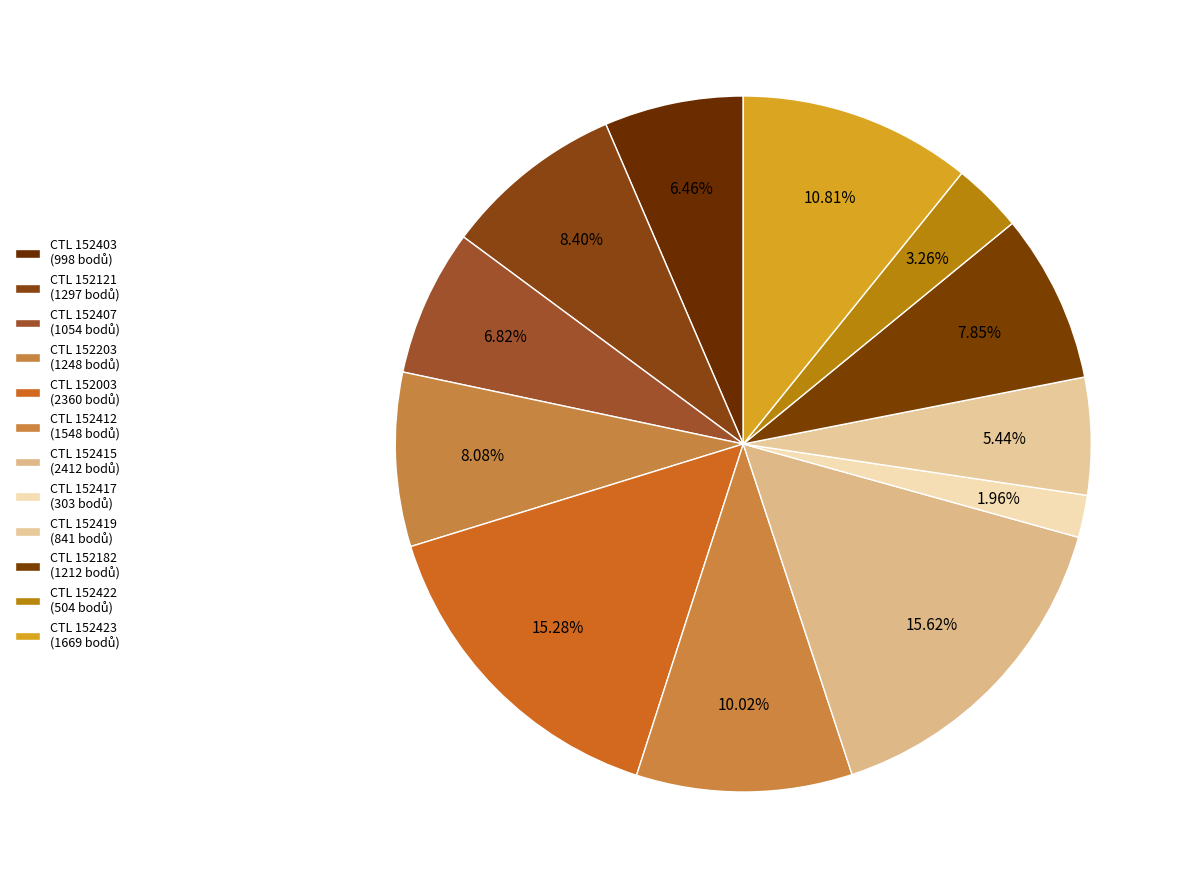

Count the number of slices in the pie.

12